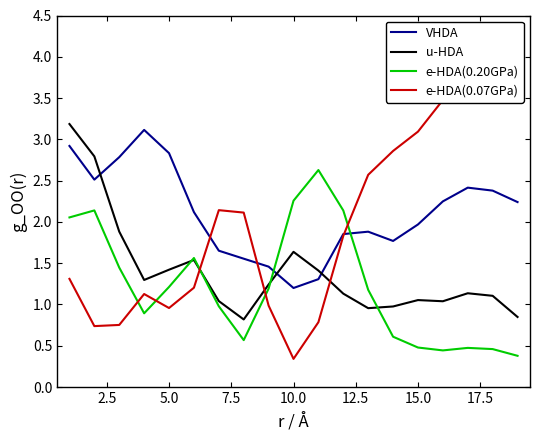

Reading left to right, transcribe all the data shown in this chart.

VHDA: 2.9	2.5	2.8	3.1	2.8	2.1	1.7	1.6	1.5	1.2	1.3	1.9	1.9	1.8	2.0	2.2	2.4	2.4	2.2
u-HDA: 3.2	2.8	1.9	1.3	1.4	1.5	1.0	0.8	1.2	1.6	1.4	1.1	1.0	1.0	1.1	1.0	1.1	1.1	0.8
e-HDA(0.20GPa): 2.1	2.1	1.4	0.9	1.2	1.6	1.0	0.6	1.2	2.3	2.6	2.1	1.2	0.6	0.5	0.4	0.5	0.5	0.4
e-HDA(0.07GPa): 1.3	0.7	0.8	1.1	1.0	1.2	2.1	2.1	1.0	0.3	0.8	1.8	2.6	2.9	3.1	3.5	3.7	3.7	3.6